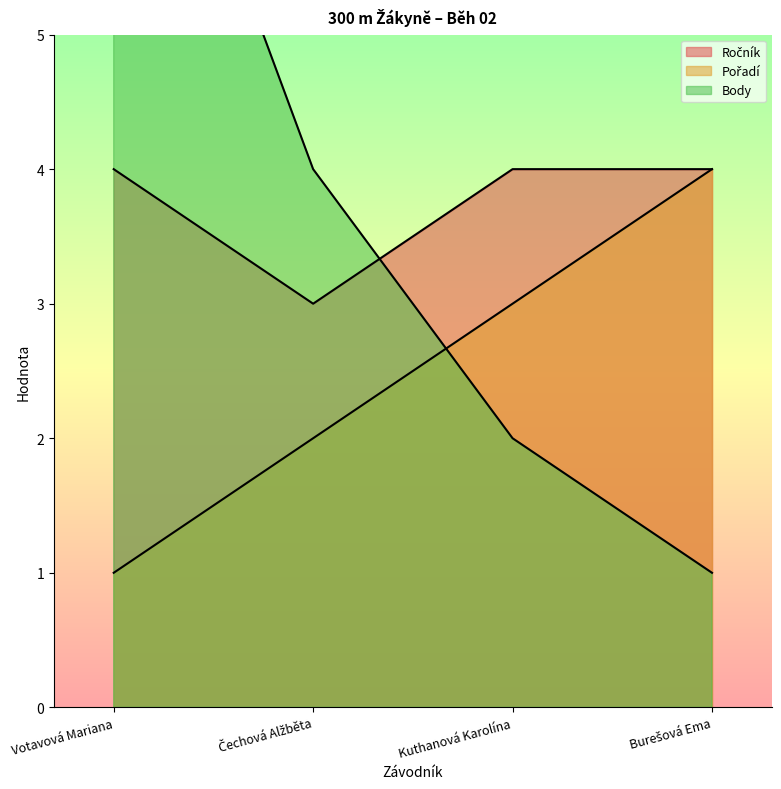

True or false: Body and Ročník cross at least once.

True